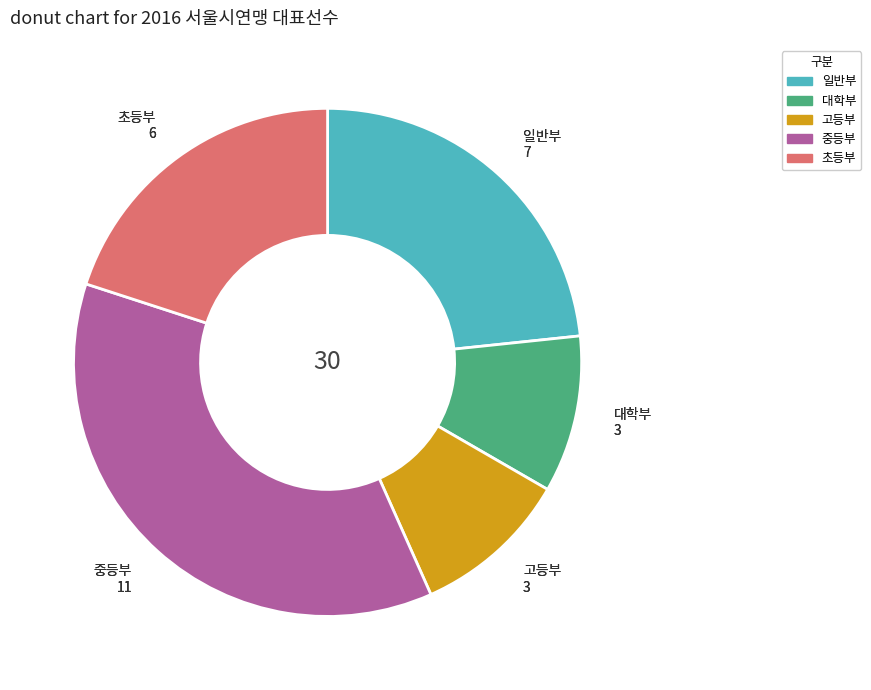

How many segments does this pie chart have?

5